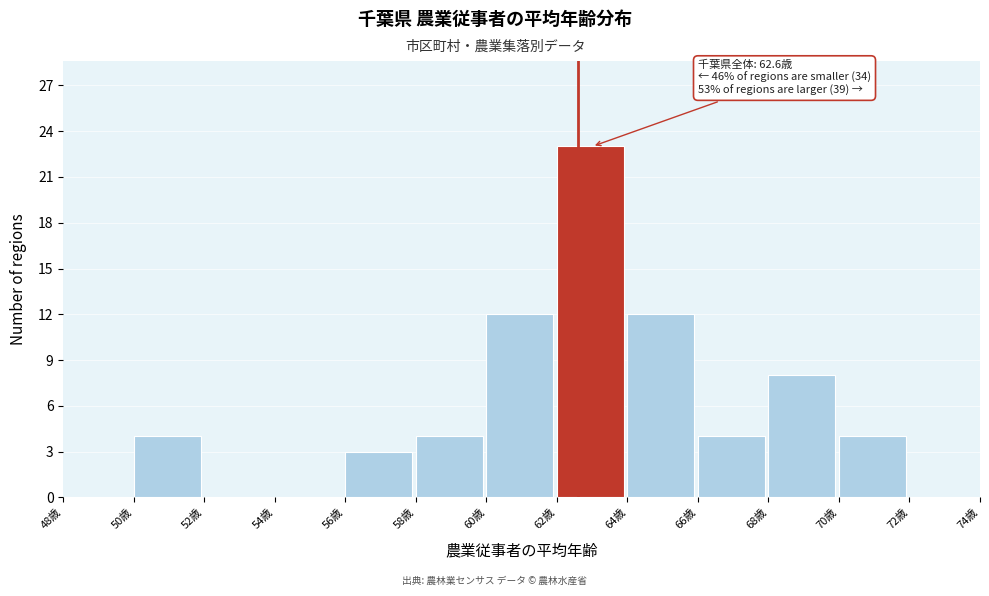

Over which range of the x-axis is the bar tallest?

62 to 64